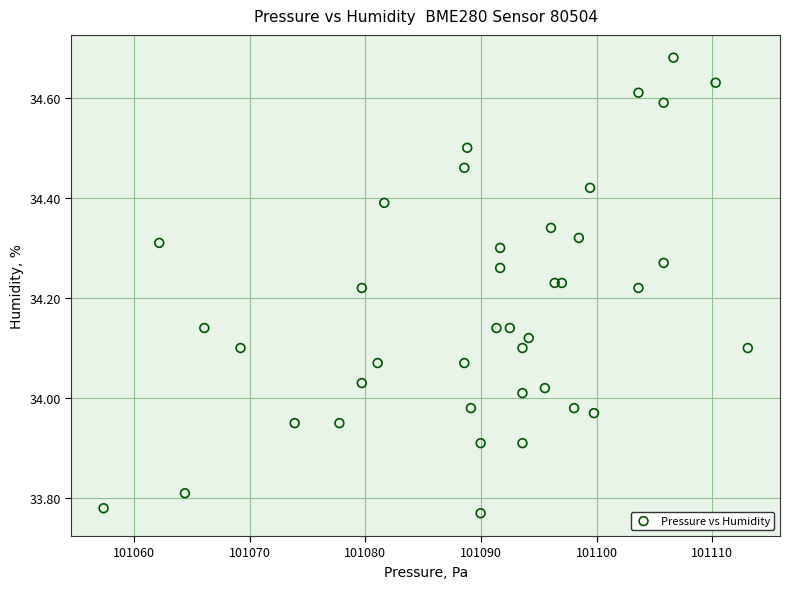

What is the range of Y values (max minus min)?

0.9